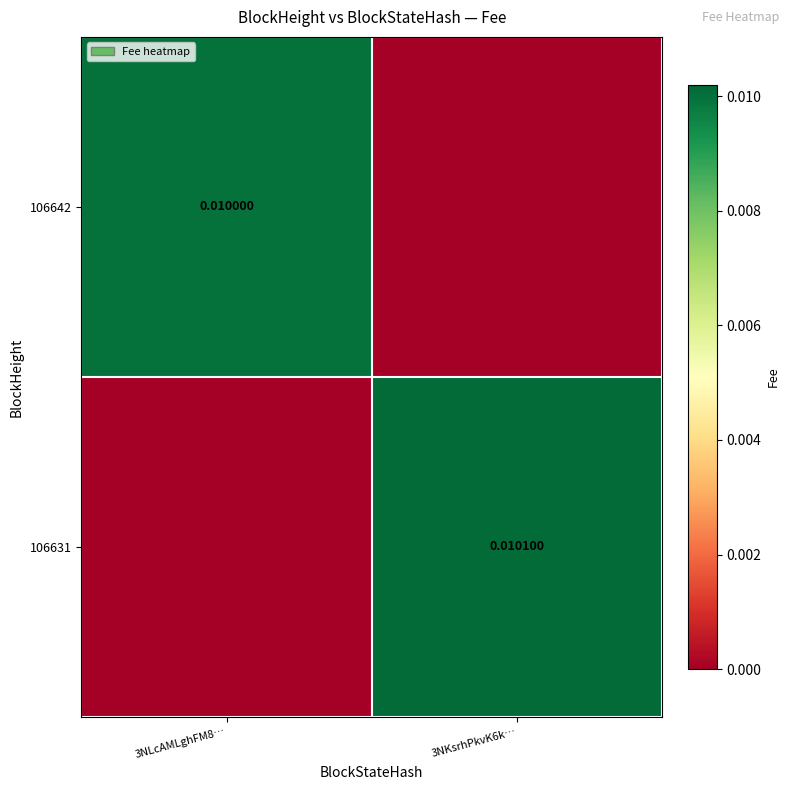

At how many categories does at least one series exceed 0?

2